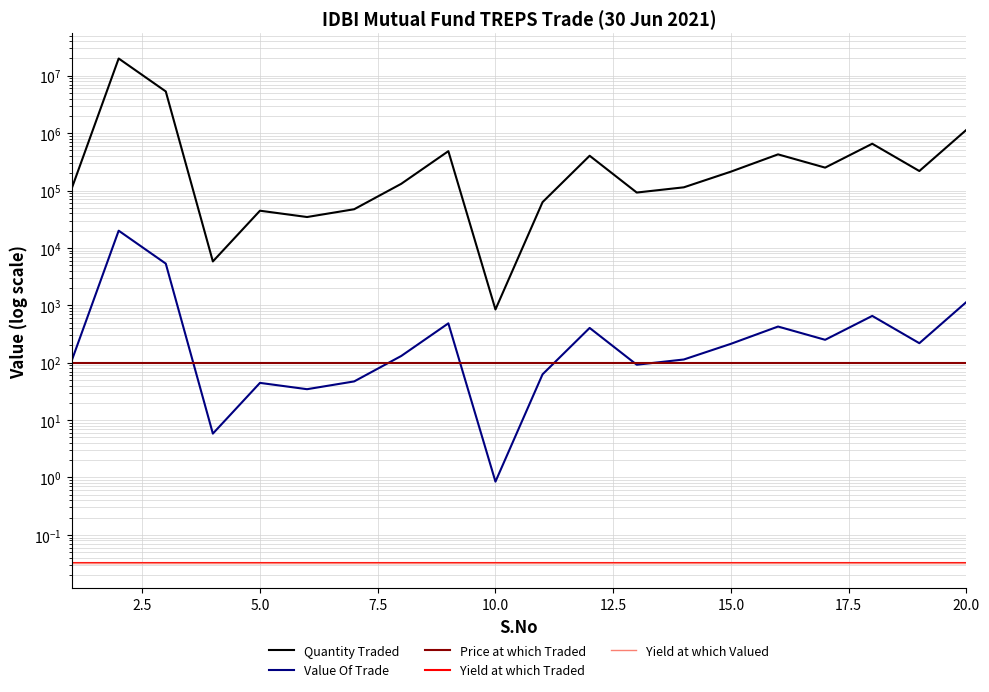

What is the greatest value displayed?

19970996.8